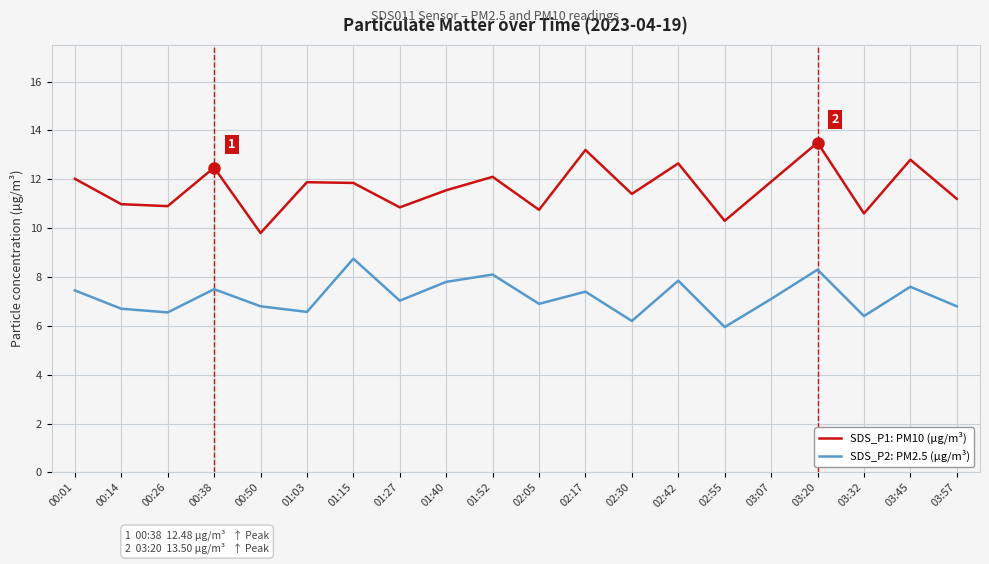

What position from the right is 01:03?

15